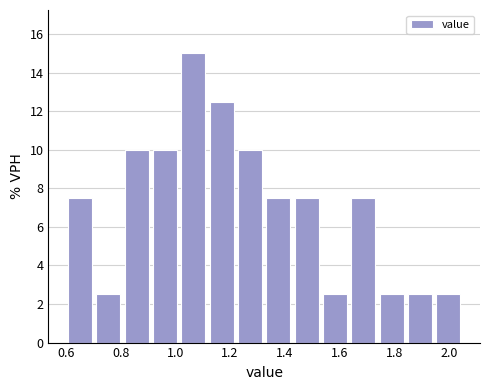

Reading left to right, list every bar in this chart as the range it spans on the x-axis followed by its height. Neither the bar edges nor the heights are printed on the chart, so give them approximately, as read against the axes.

0.60 to 0.70: 7.6
0.70 to 0.80: 2.6
0.80 to 0.92: 10.0
0.92 to 1.02: 10.0
1.02 to 1.12: 15.0
1.12 to 1.22: 12.6
1.22 to 1.32: 10.0
1.32 to 1.42: 7.6
1.42 to 1.54: 7.6
1.54 to 1.64: 2.6
1.64 to 1.74: 7.6
1.74 to 1.84: 2.6
1.84 to 1.94: 2.6
1.94 to 2.06: 2.6